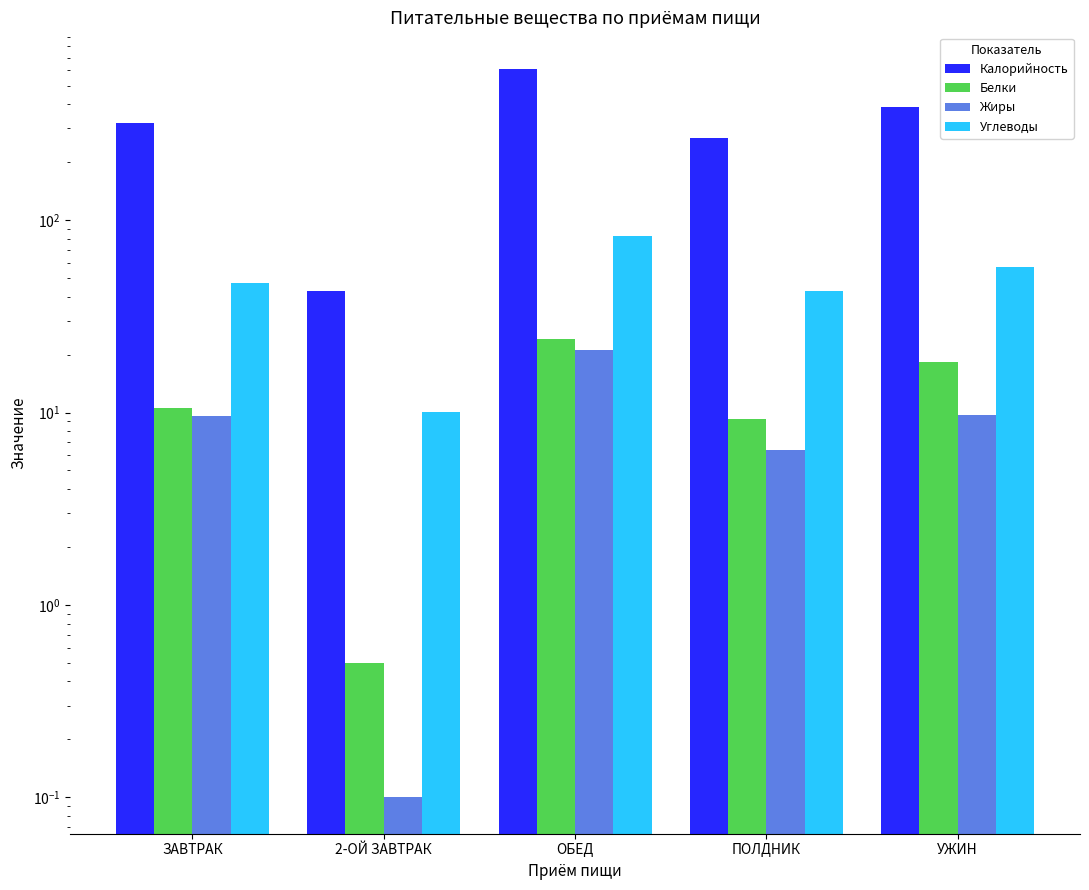

Where is Углеводы nearest to the value 46?

ЗАВТРАК